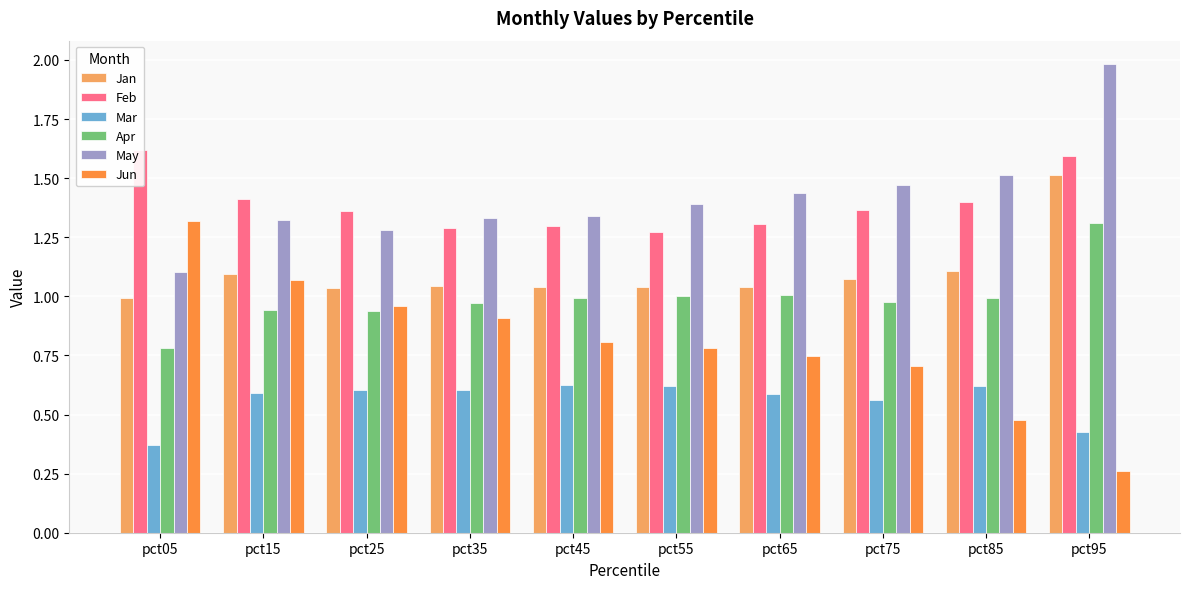

Which series has the largest total across all categories?

May